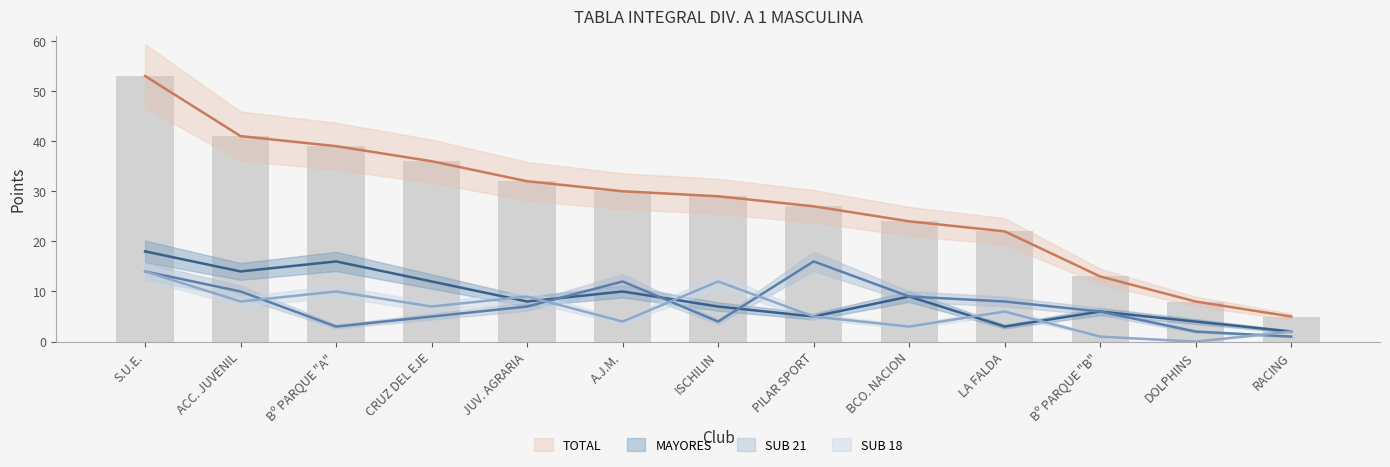

What are all the series names shown in the legend?

SUB 18, SUB 21, MAYORES, TOTAL